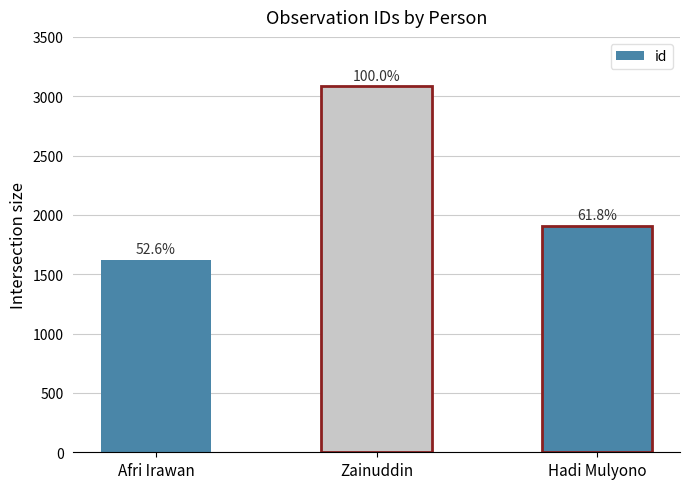

Are the bars horizontal?

No